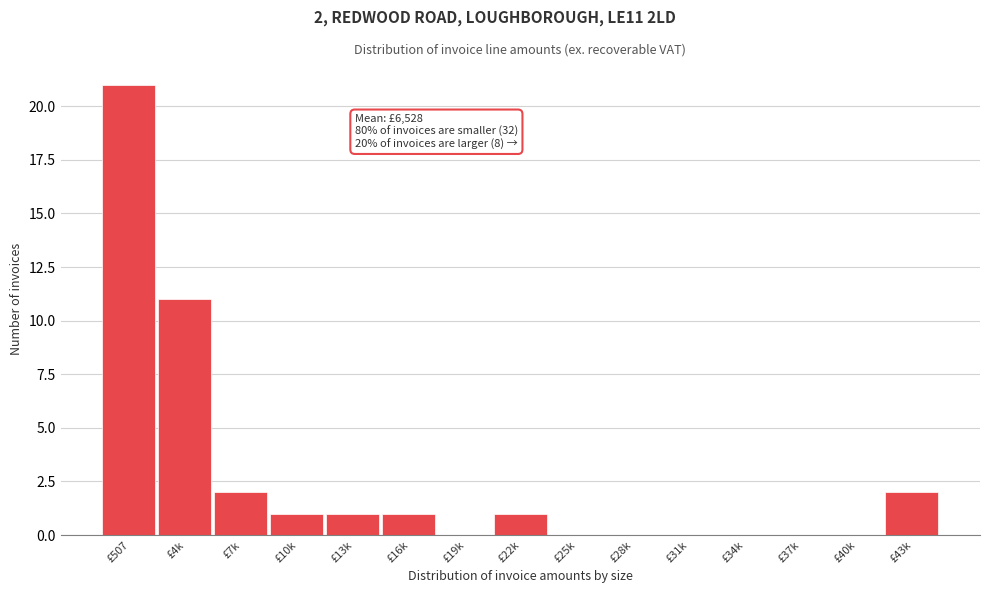

Reading left to right, what are all the values shown in this chart?

£507=21	£4k=11	£7k=2	£10k=1	£13k=1	£16k=1	£19k=0	£22k=1	£25k=0	£28k=0	£31k=0	£34k=0	£37k=0	£40k=0	£43k=2